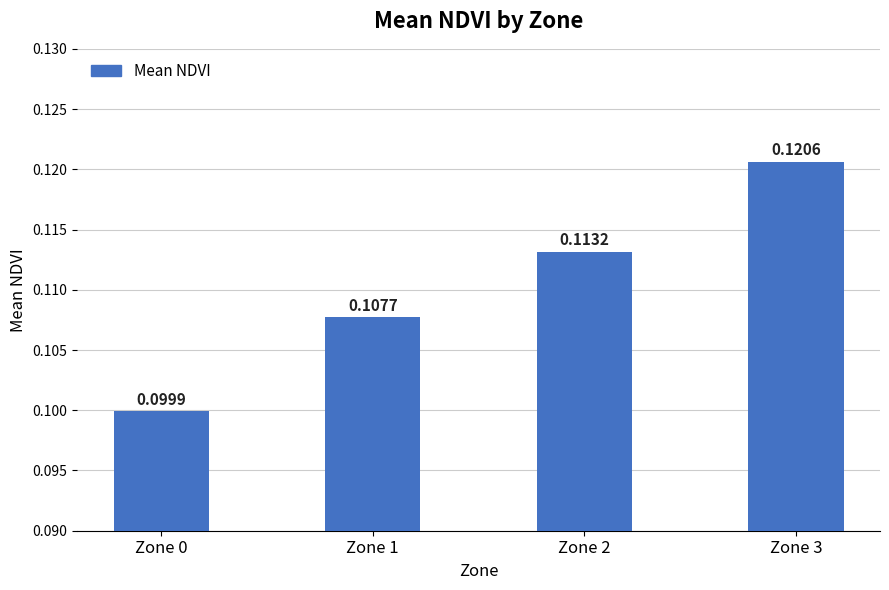

Which category has the highest value across all series?

Zone 3